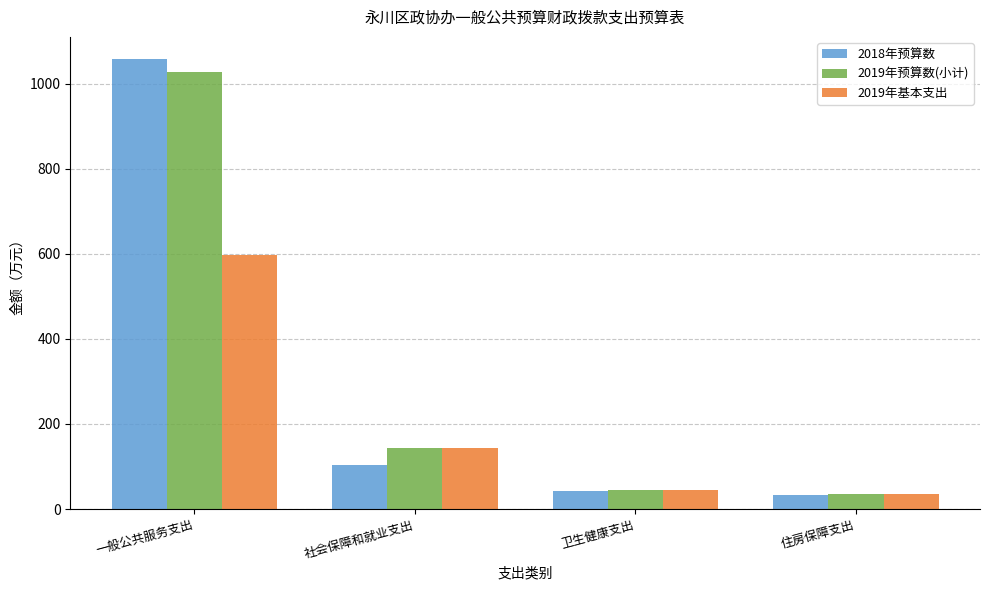

At which label does 2019年基本支出 reach its peak?

一般公共服务支出